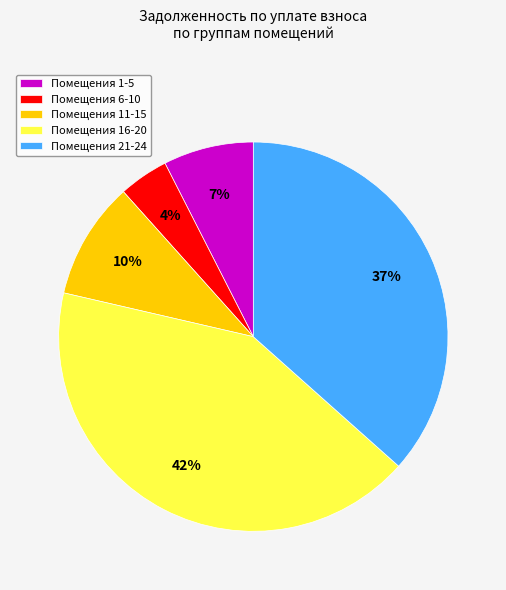

To the nearest percent, what is the difference between the largest and smallest slice percentages?

38%